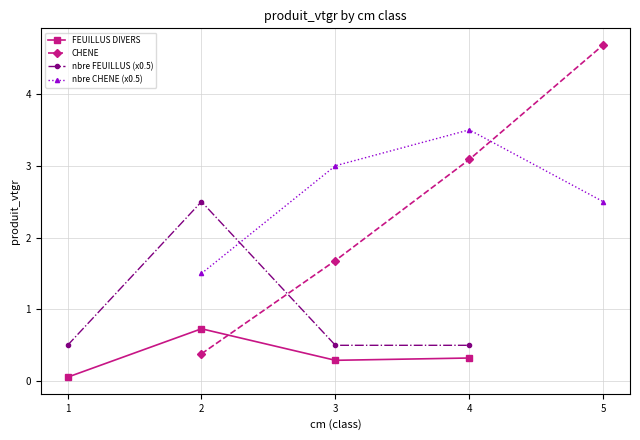

Which series has the largest range (max minus min)?

CHENE